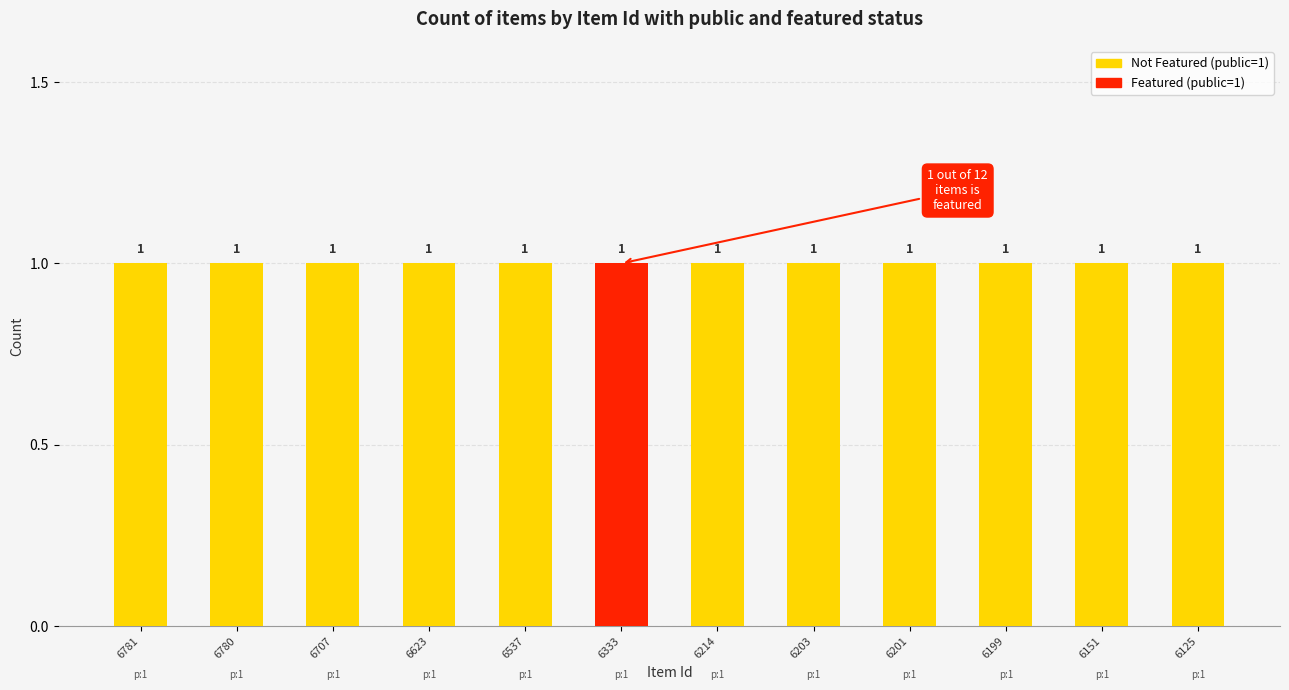

What is the maximum value for public?

1